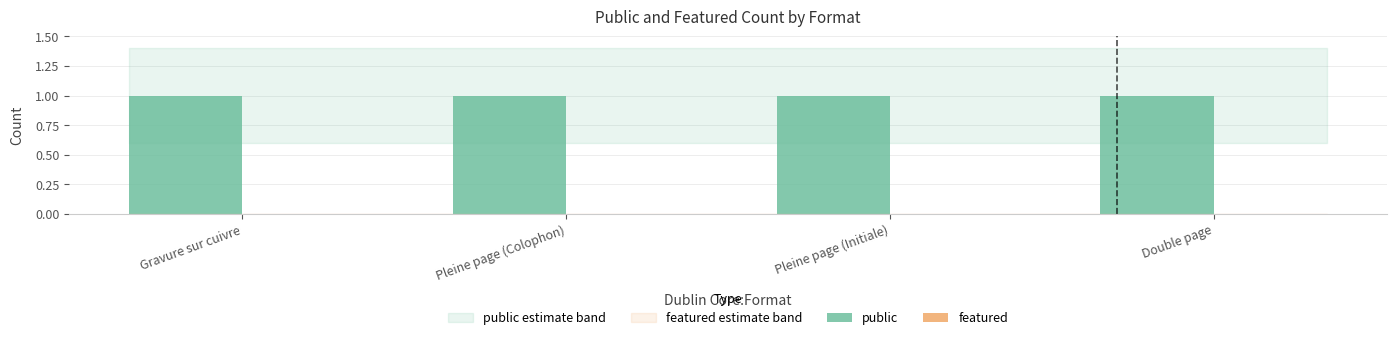

What is the label of the 2nd bar from the right?

Pleine page (Initiale)